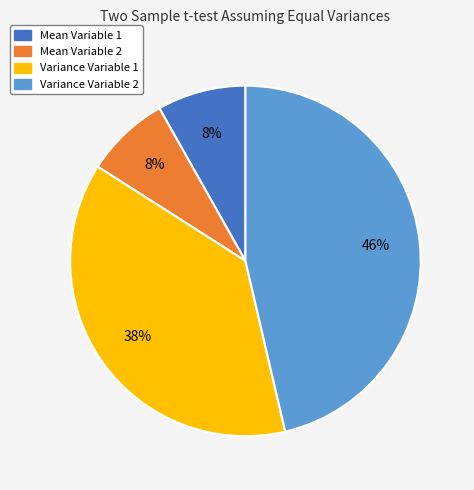

Between Mean Variable 1 and Variance Variable 1, which is larger?

Variance Variable 1